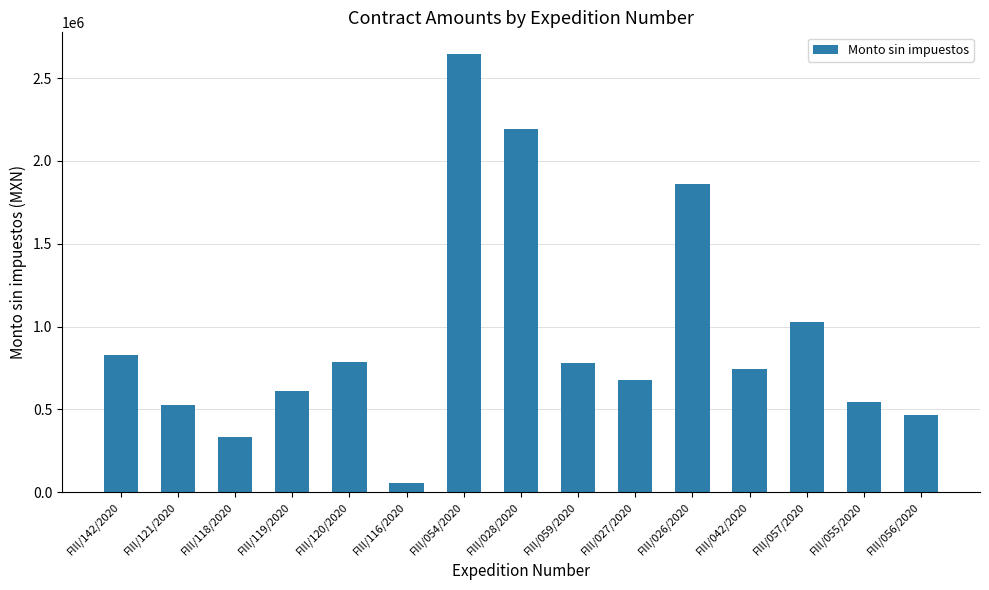

How many data points does each series have?

15